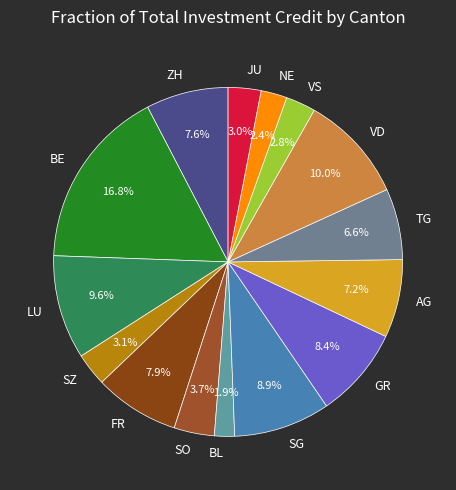

The FR slice represents 22% of the pie. True or false?

False